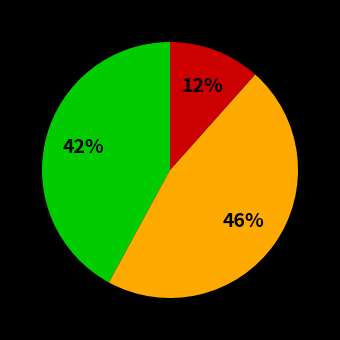

How many segments does this pie chart have?

3